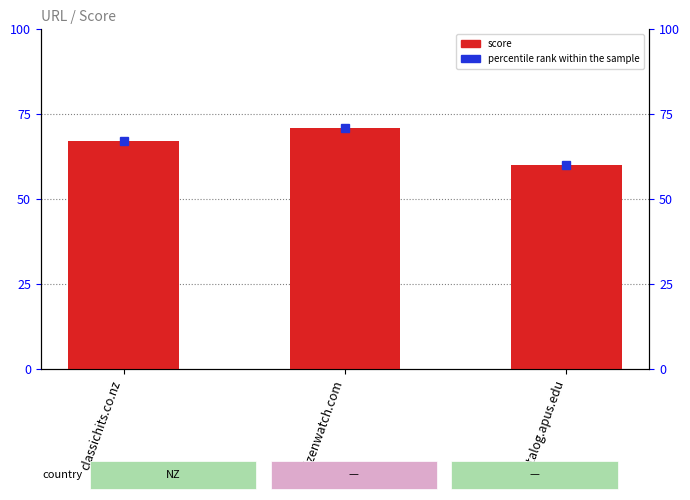

Reading left to right, transcribe all the data shown in this chart.

classichits.co.nz=67	citizenwatch.com=71	catalog.apus.edu=60